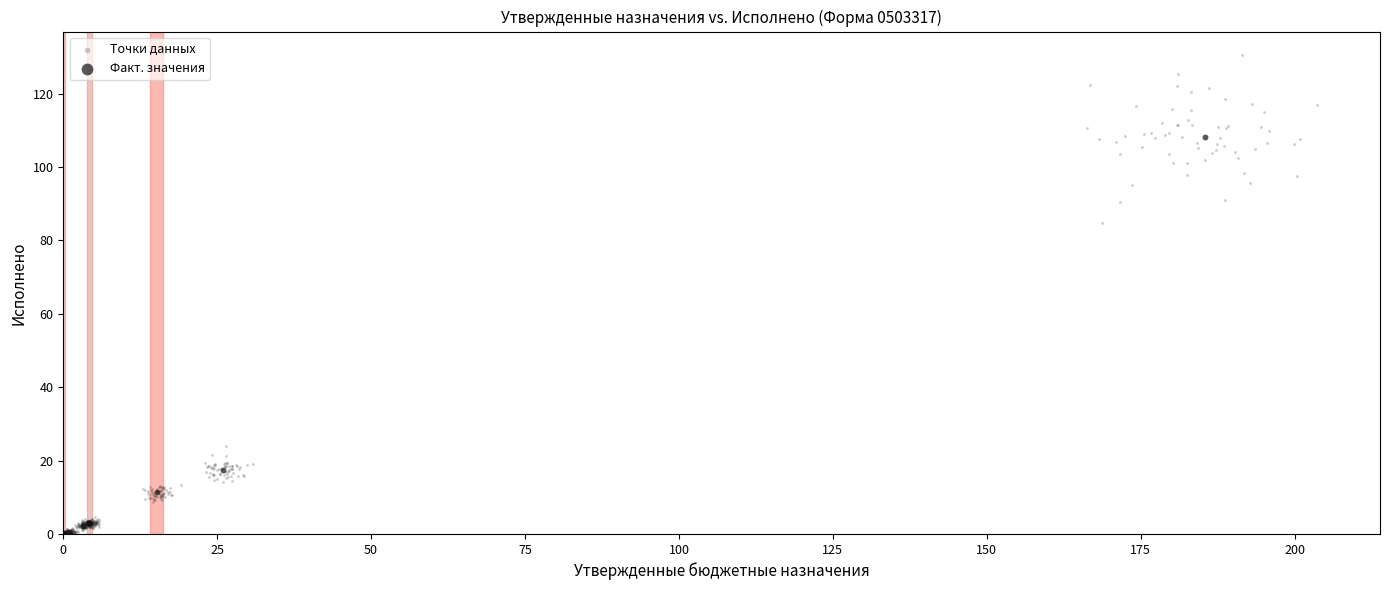

Which series has the widest spread of Y values?

Точки данных